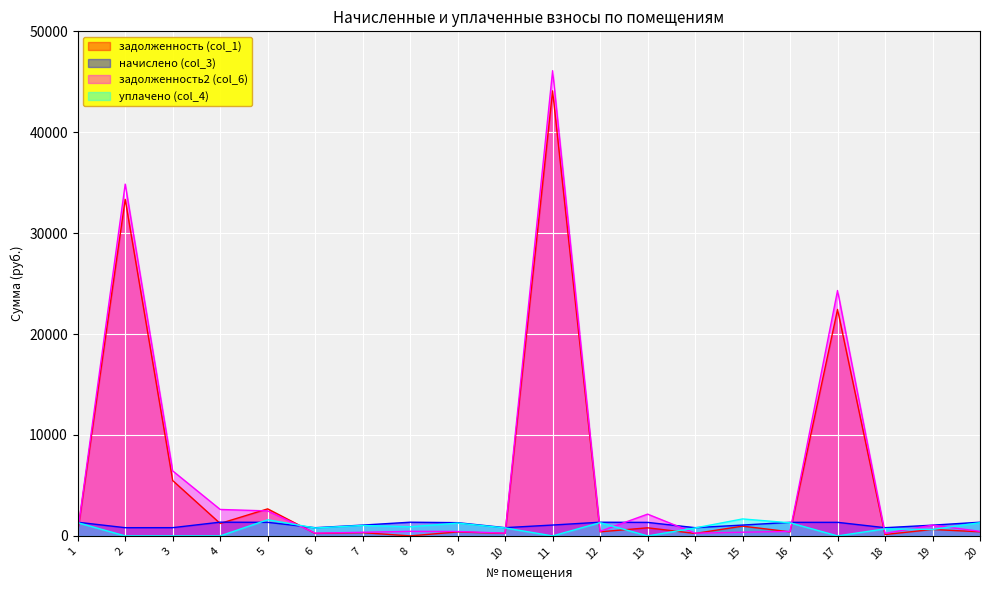

How many categories are shown in the chart?

20